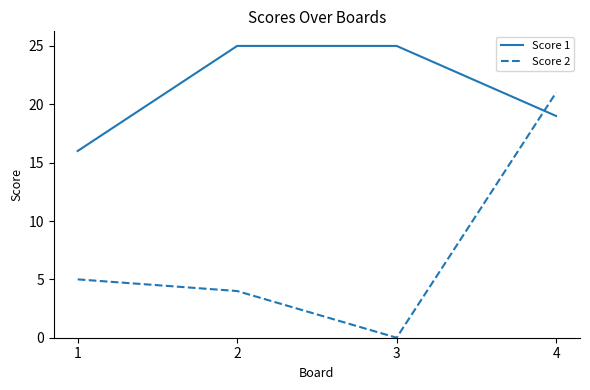

Count the number of categories in the chart.

4